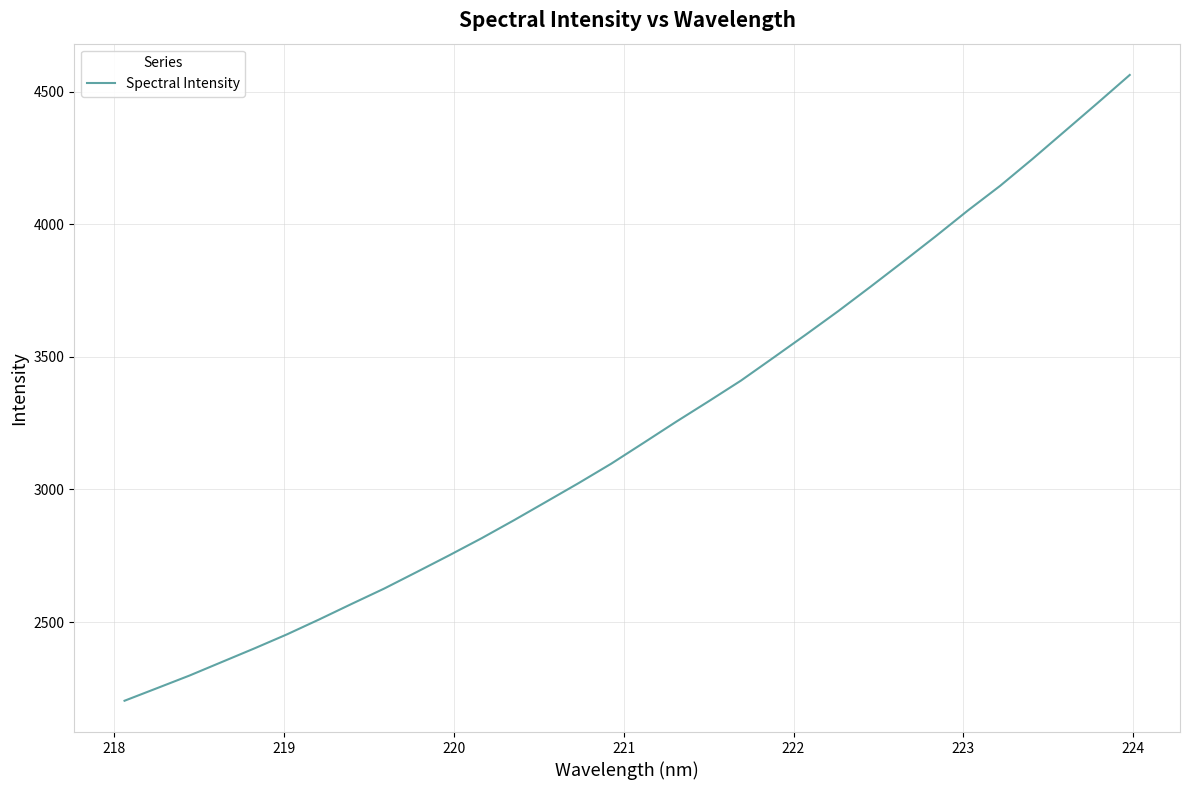

What is the difference between the maximum and minimum values?

2358.9